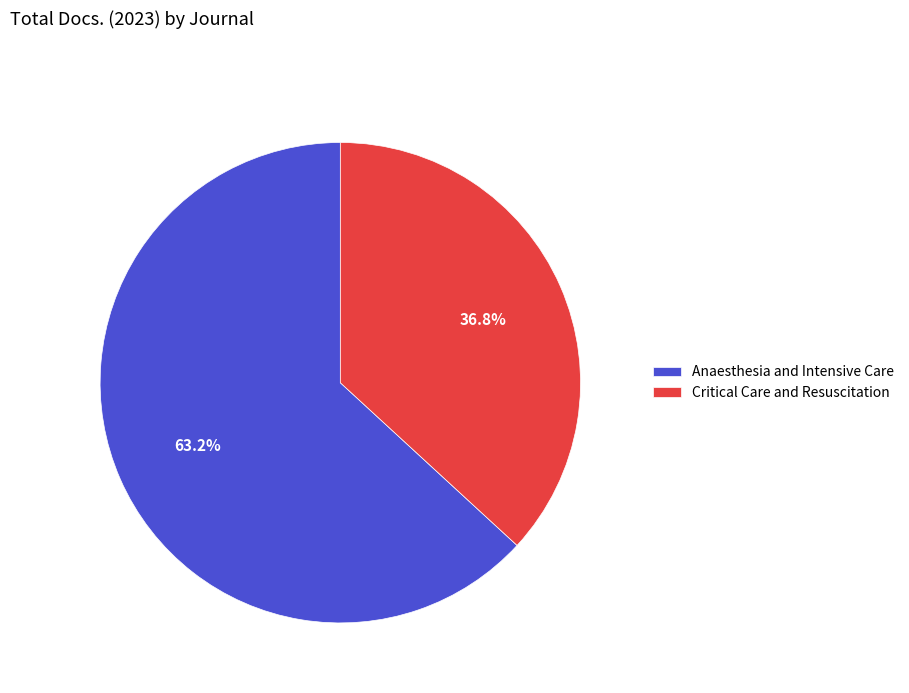

Combined, do Anaesthesia and Intensive Care and Critical Care and Resuscitation account for over 50%?

Yes